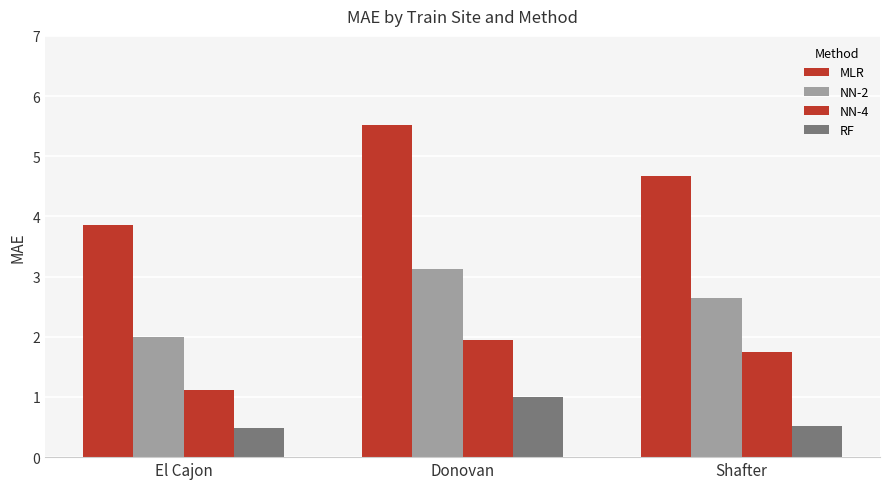

Reading right to left, extract all data points from this chart.

MLR: 4.7	5.5	3.9
NN-2: 2.6	3.1	2.0
NN-4: 1.8	1.9	1.1
RF: 0.5	1.0	0.5